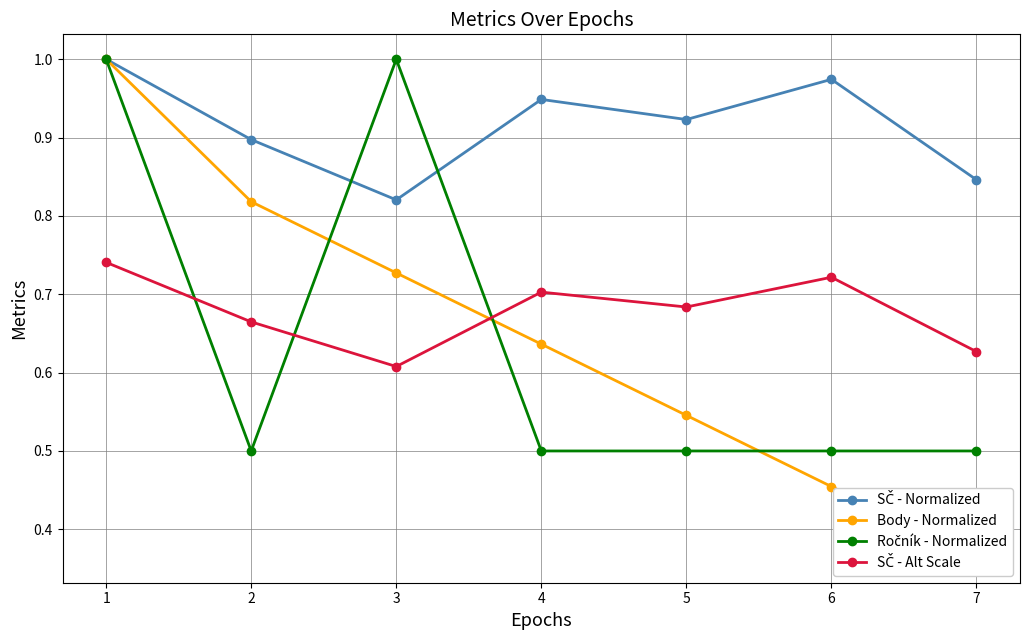

At how many categories does at least one series exceed 0?

7